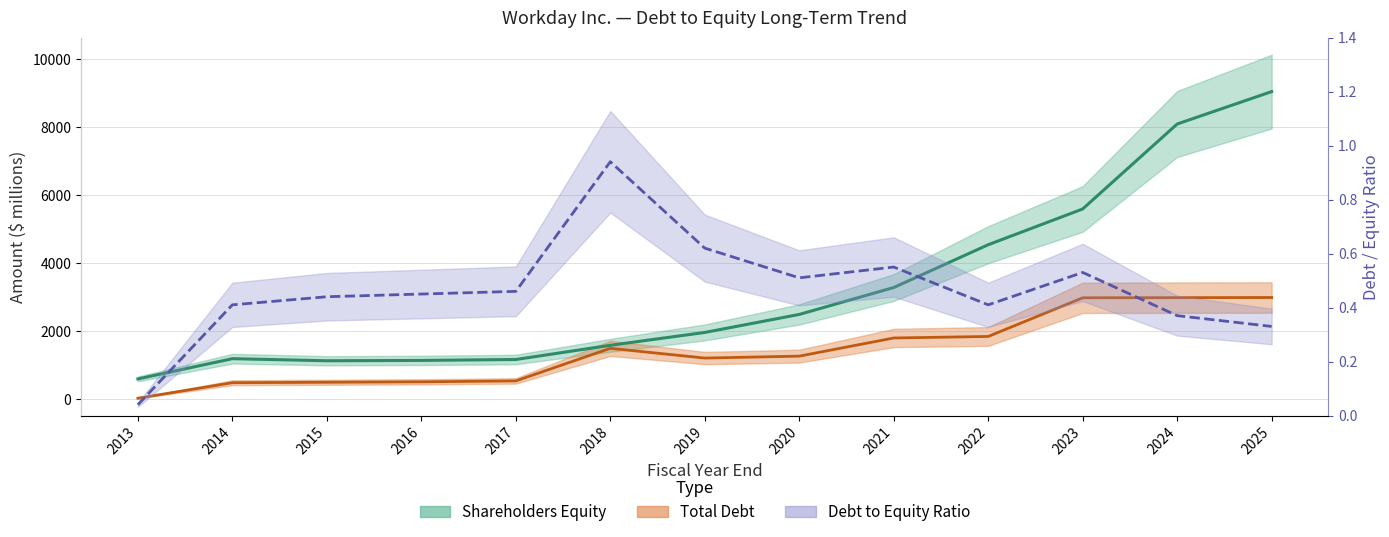

The value of Total Debt at 2025 is 2984.0. True or false?

True